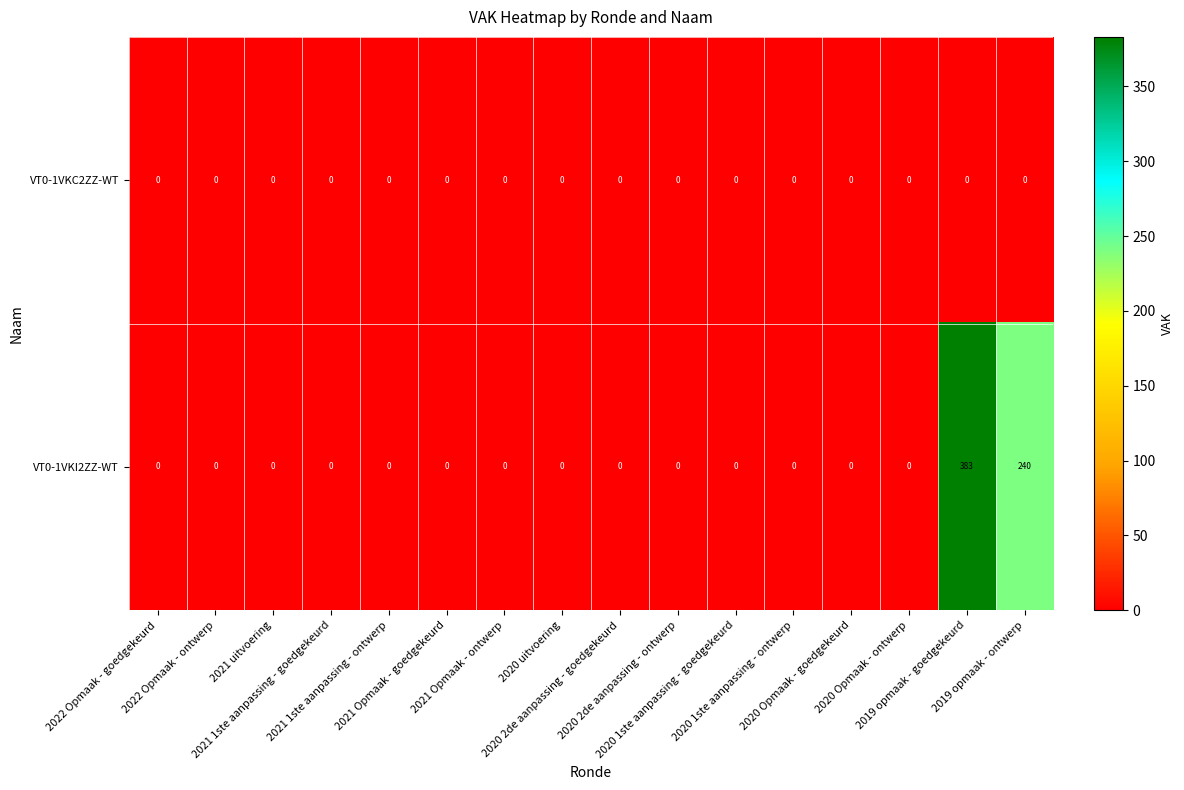

What is the difference between the maximum and second lowest values in the VT0-1VKI2ZZ-WT series?

383